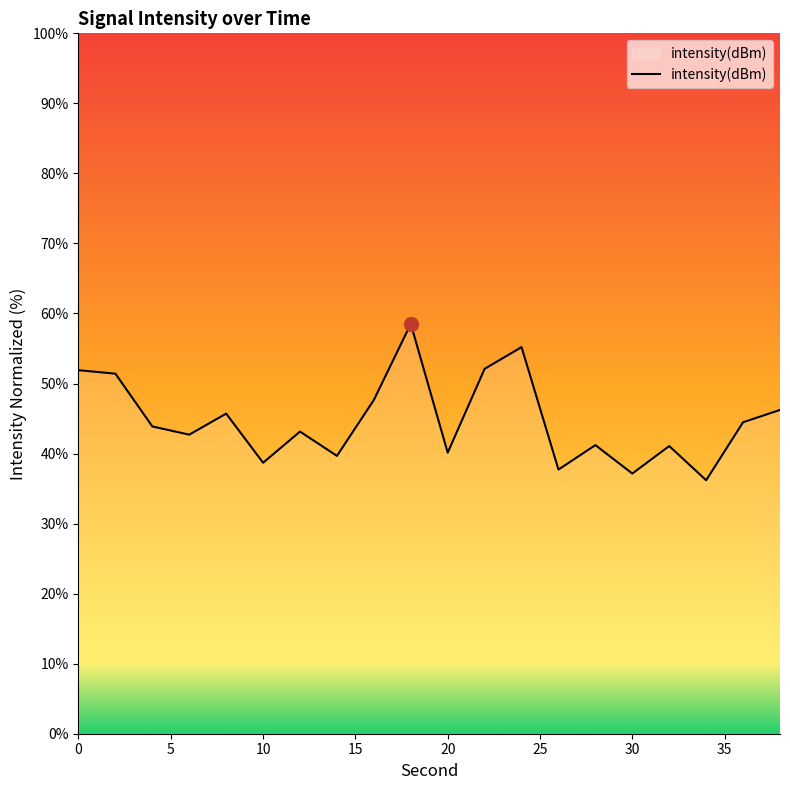

What is the maximum value shown in the chart?

58.5